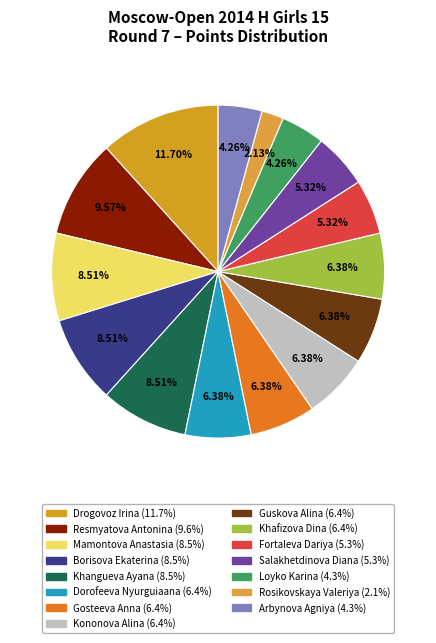

The Dorofeeva Nyurguiaana slice represents 19% of the pie. True or false?

False